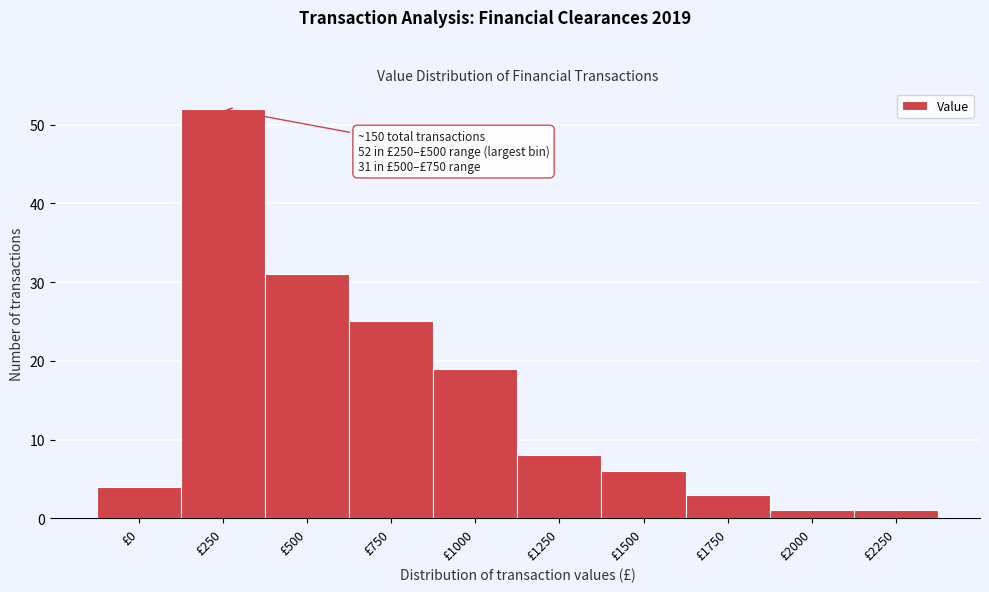

Reading left to right, list all the values displayed in this chart.

4	52	31	25	19	8	6	3	1	1